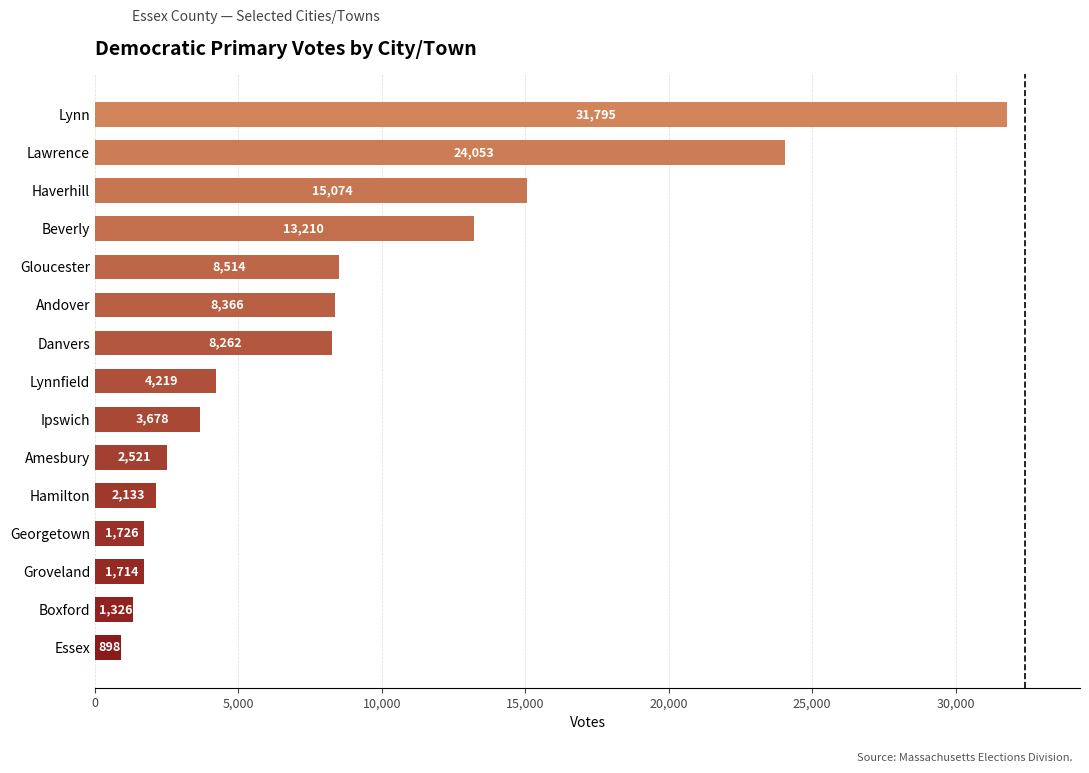

What is the sum of all values?

127489